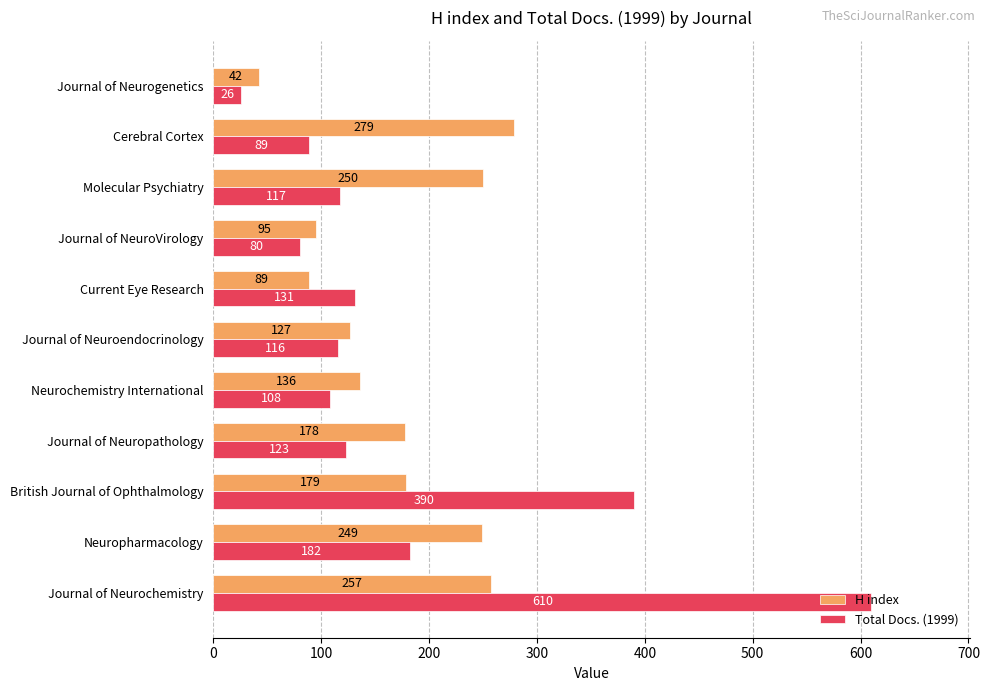

What is the spread (max minus min) of values at Cerebral Cortex?

190